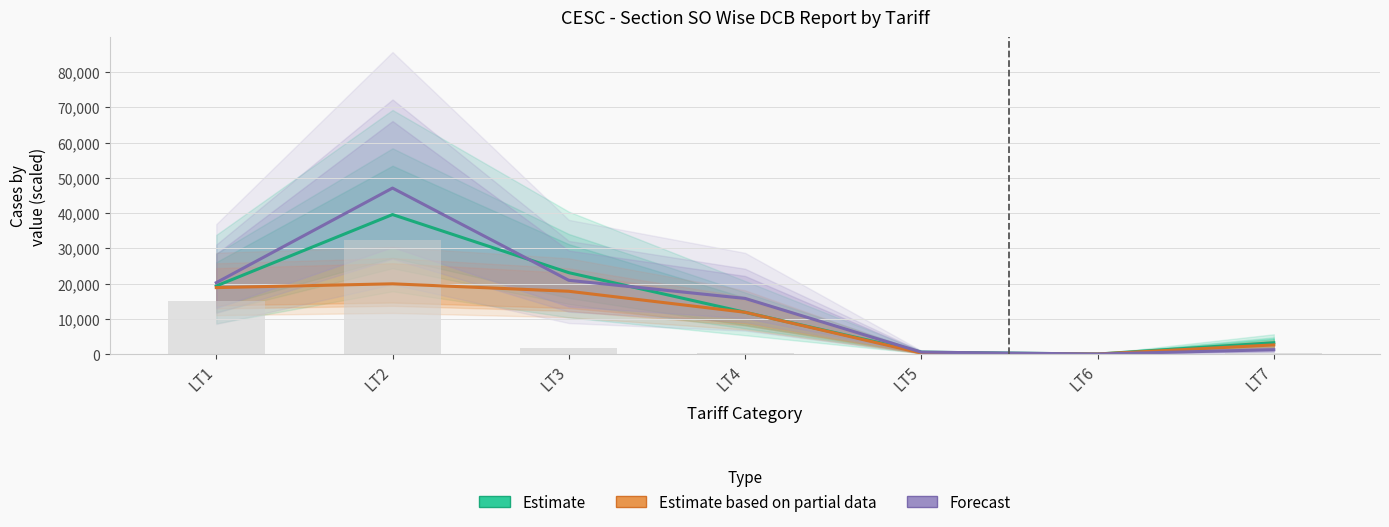

How many data points in Estimate based on partial data (Net Collection / 10) are less than 11845?

3